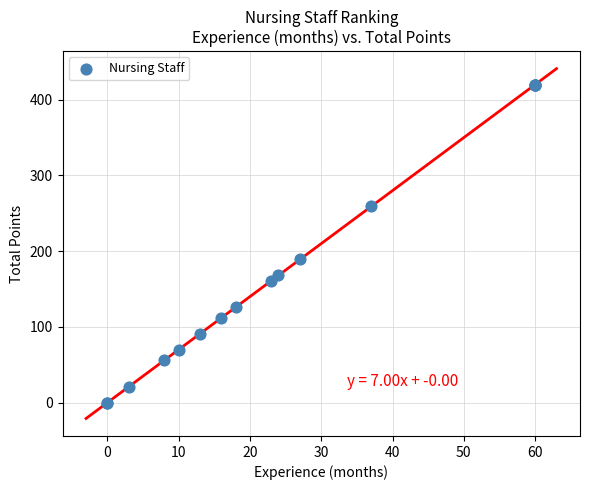

What Y value in the scatter plot is closest to 210?

189